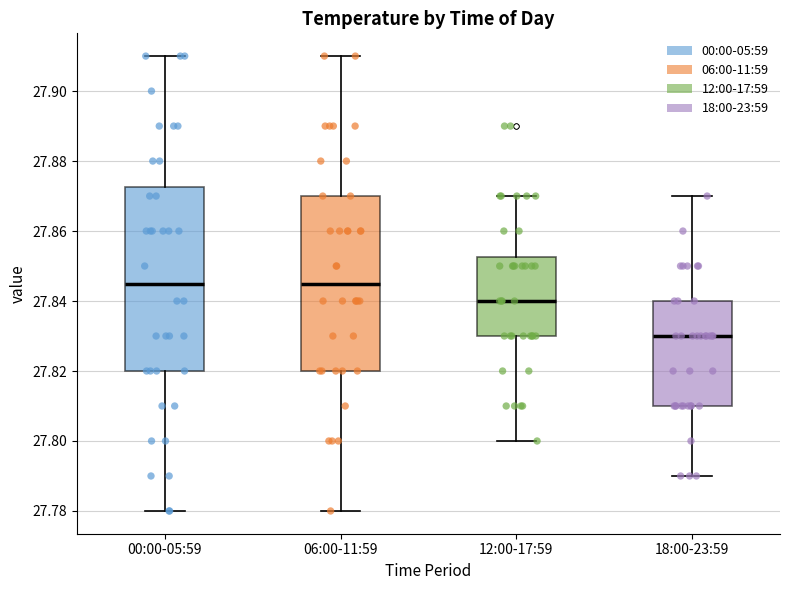

Reading left to right, read every box against the y-axis: the position of its median line, the range the box covers, and the ends of its whiskers. The values are not printed on the chart, so give them approximately, as read against the axis.

00:00-05:59: median 27.846, box 27.820 to 27.872, whiskers 27.780 to 27.910
06:00-11:59: median 27.846, box 27.820 to 27.870, whiskers 27.780 to 27.910
12:00-17:59: median 27.840, box 27.830 to 27.852, whiskers 27.800 to 27.870
18:00-23:59: median 27.830, box 27.810 to 27.840, whiskers 27.790 to 27.870